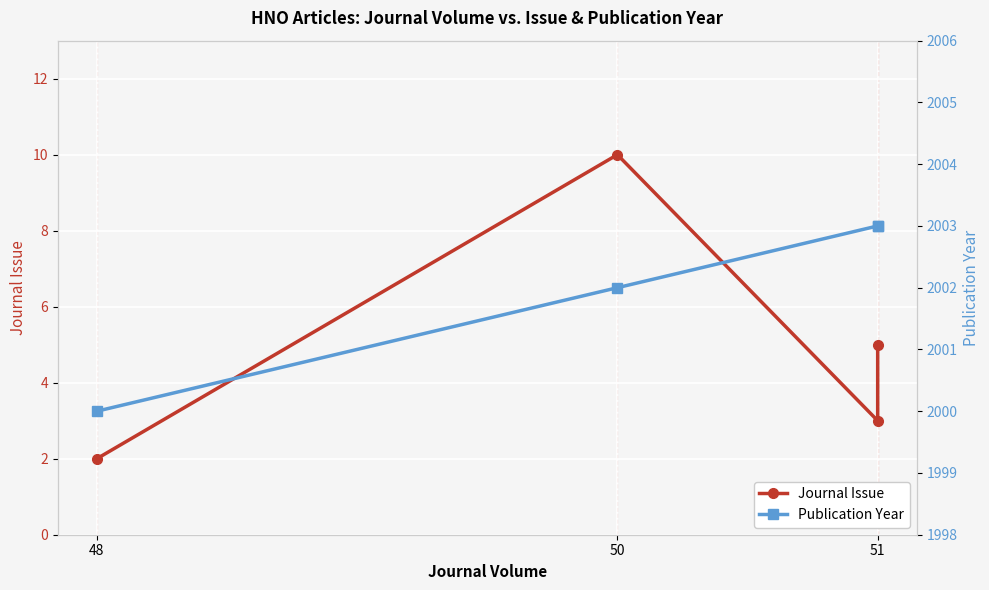

The Journal Issue series shows 18 at 50. True or false?

False